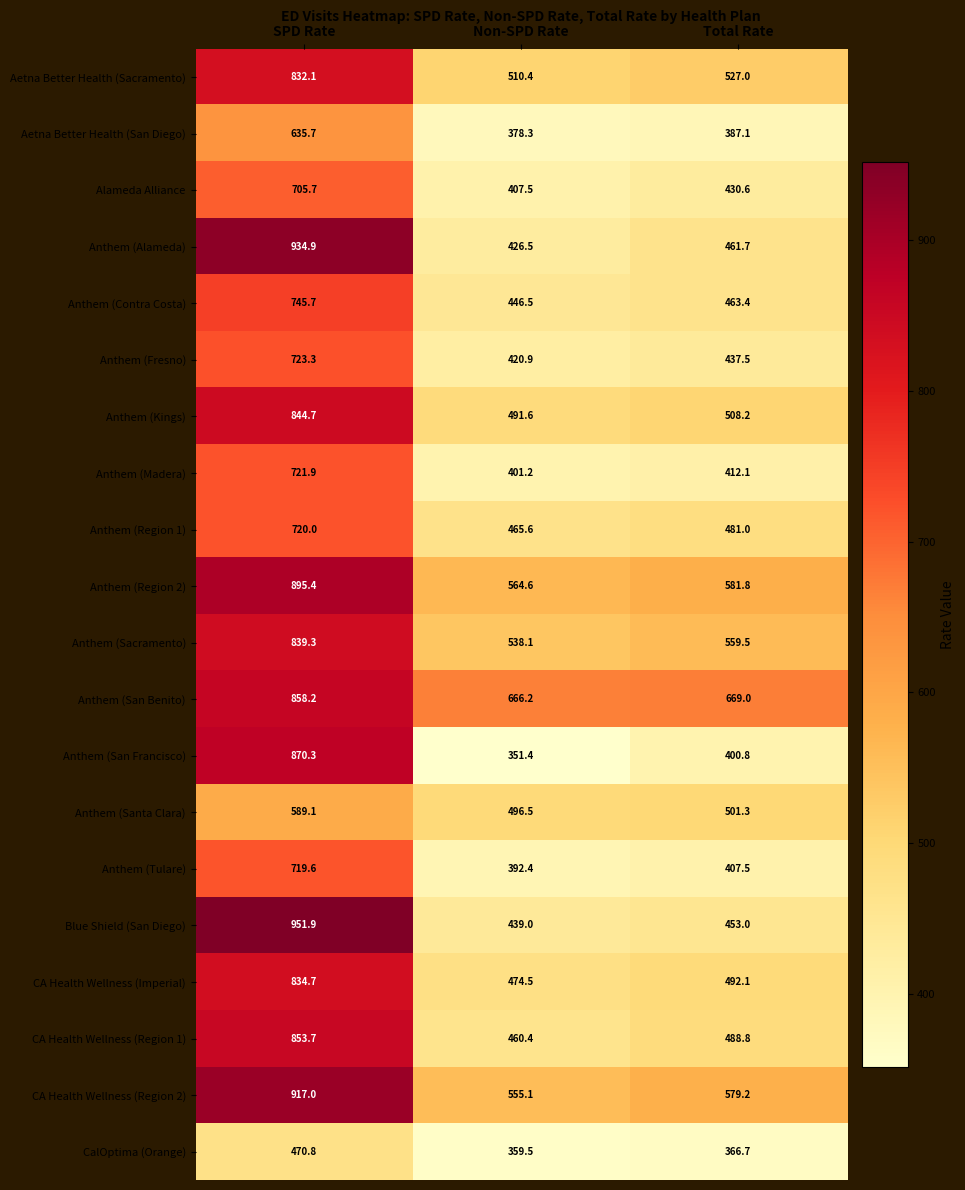

What is the difference between the CA Health Wellness (Region 2) values at Non-SPD Rate and Total Rate?

24.1